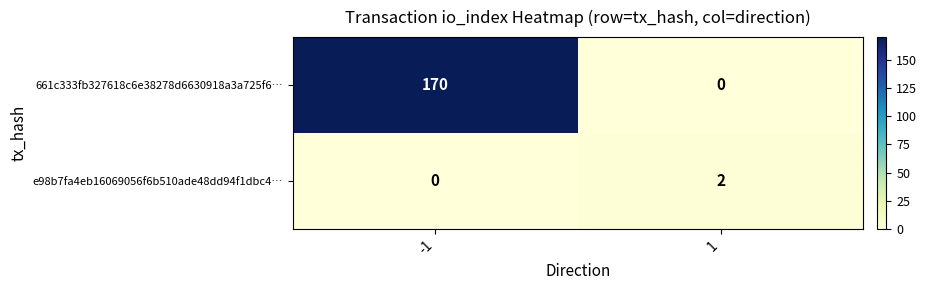

Which series changed the most between -1 and 1?

661c333fb327618c6e38278d6630918a3a725f6…